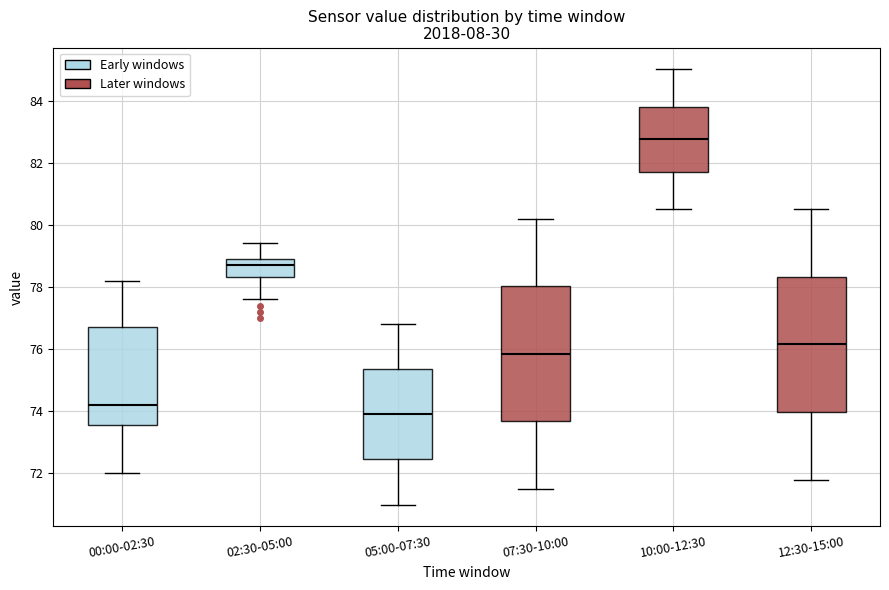

Reading left to right, read every box against the y-axis: the position of its median line, the range the box covers, and the ends of its whiskers. The values are not printed on the chart, so give them approximately, as read against the axis.

00:00-02:30: median 74.2, box 73.6 to 76.8, whiskers 72.0 to 78.2
02:30-05:00: median 78.8, box 78.4 to 79.0, whiskers 77.6 to 79.4
05:00-07:30: median 74.0, box 72.4 to 75.4, whiskers 71.0 to 76.8
07:30-10:00: median 75.8, box 73.6 to 78.0, whiskers 71.6 to 80.2
10:00-12:30: median 82.8, box 81.8 to 83.8, whiskers 80.6 to 85.0
12:30-15:00: median 76.2, box 74.0 to 78.4, whiskers 71.8 to 80.6